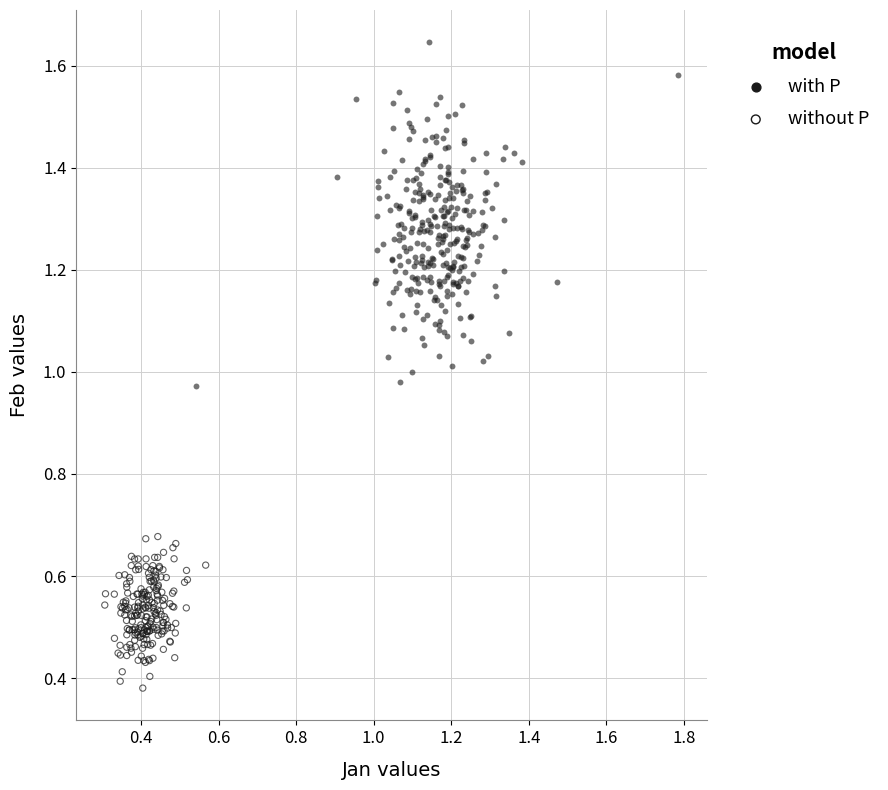

Which series contains the highest Y value?

with P